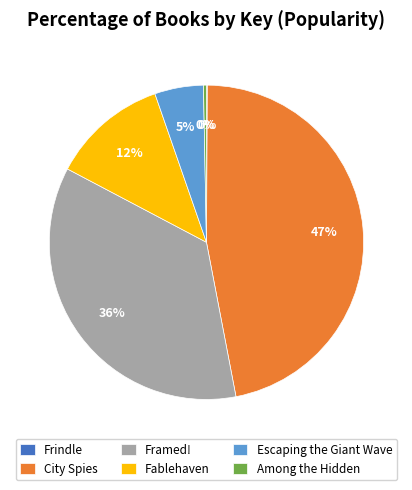

What is the largest slice in the pie chart?

City Spies